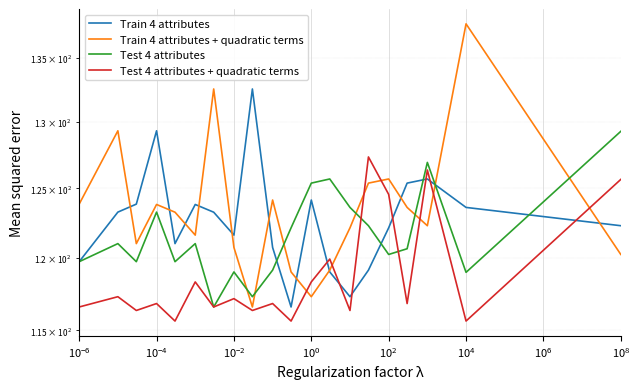

In Test 4 attributes + quadratic terms, how many points are lower than both neighbors (excluding endpoints)?

8